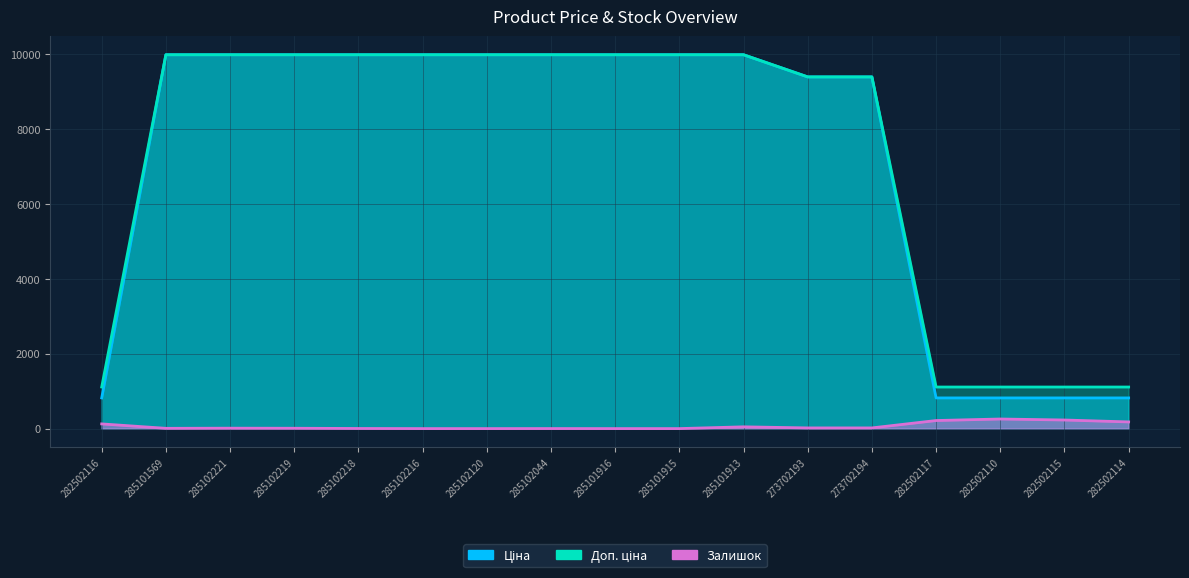

What are all the series names shown in the legend?

Ціна, Доп. ціна, Залишок